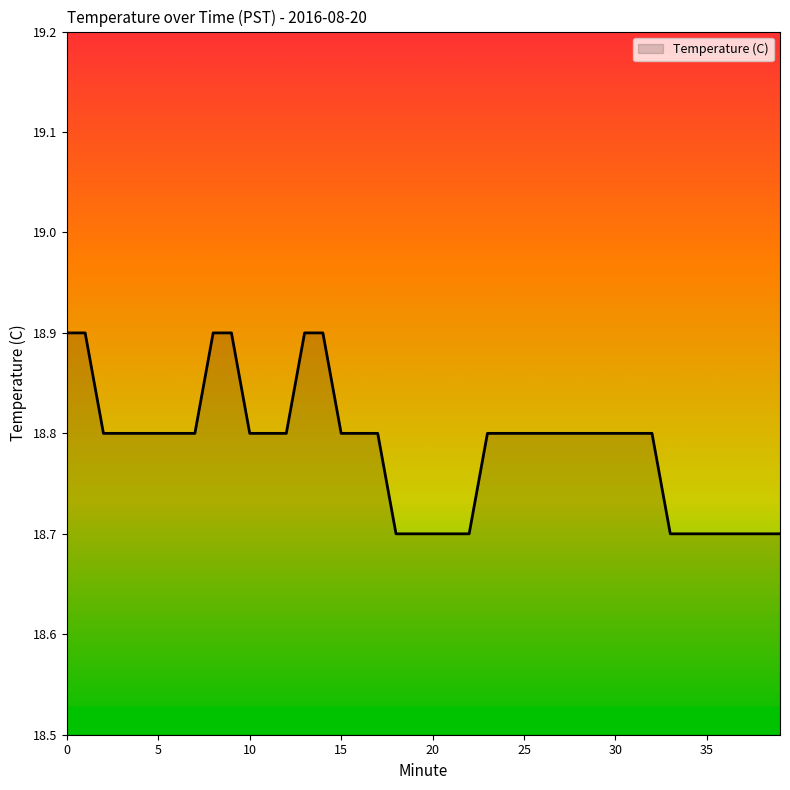

What is the minimum value shown in the chart?

18.7